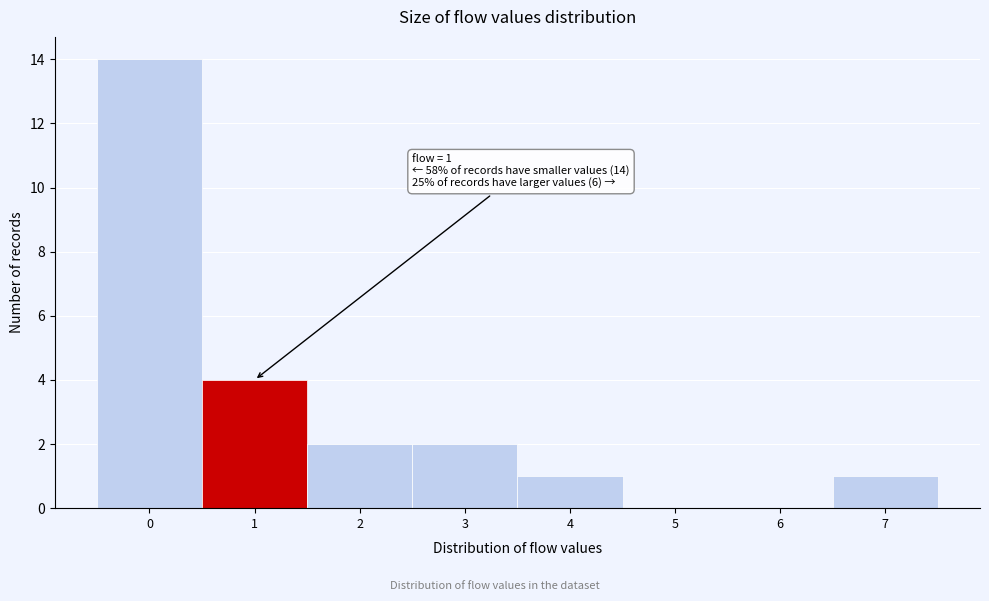

Over which range of the x-axis is the bar tallest?

-0.5 to 0.5